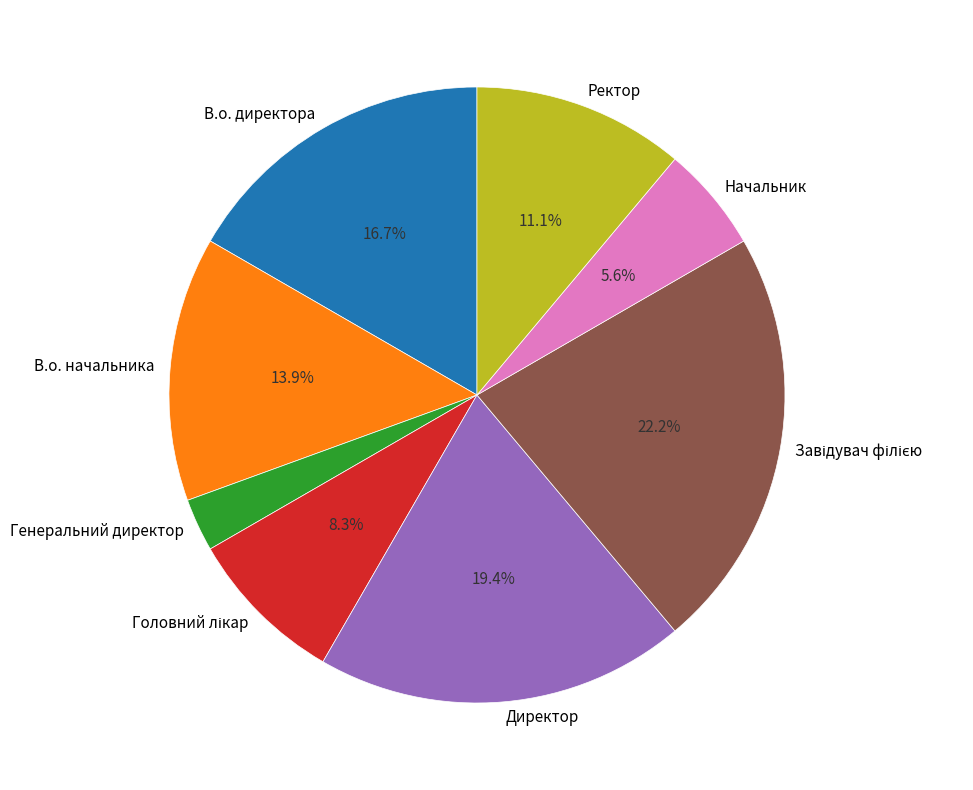

Between Генеральний директор and Ректор, which is larger?

Ректор